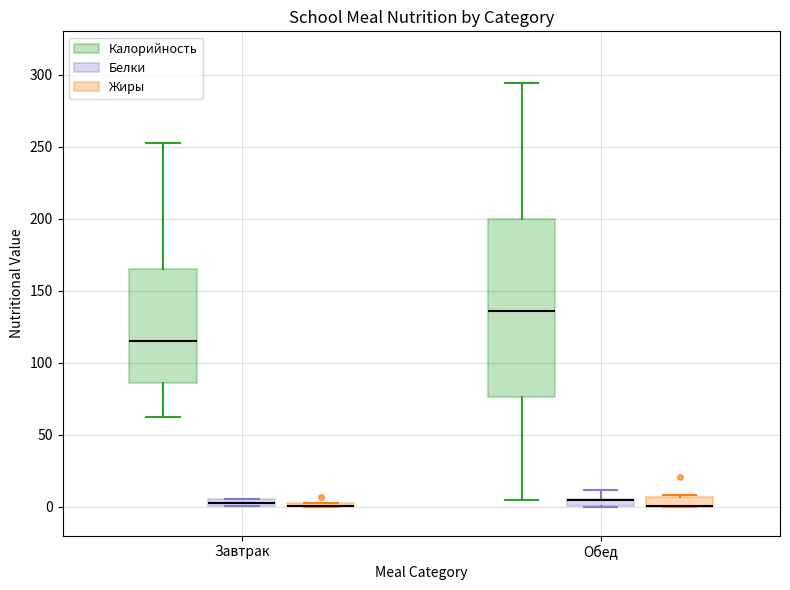

Comparing the boxes themselves (not the whiskers), which one is the tallest?

Обед (Калорийность)